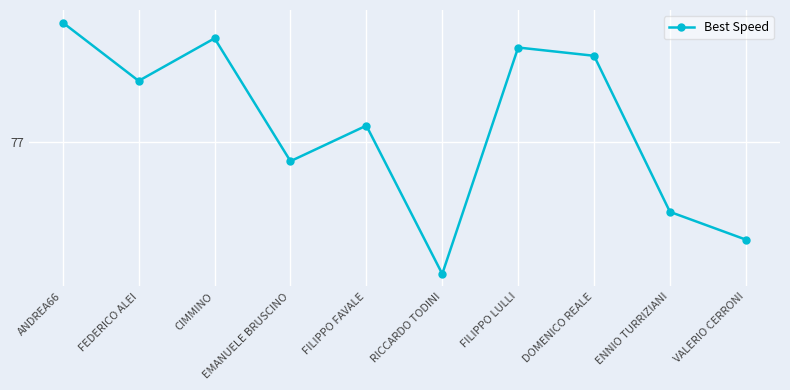

Approximately how many times larger is the value at CIMMINO compared to RICCARDO TODINI?

1.0